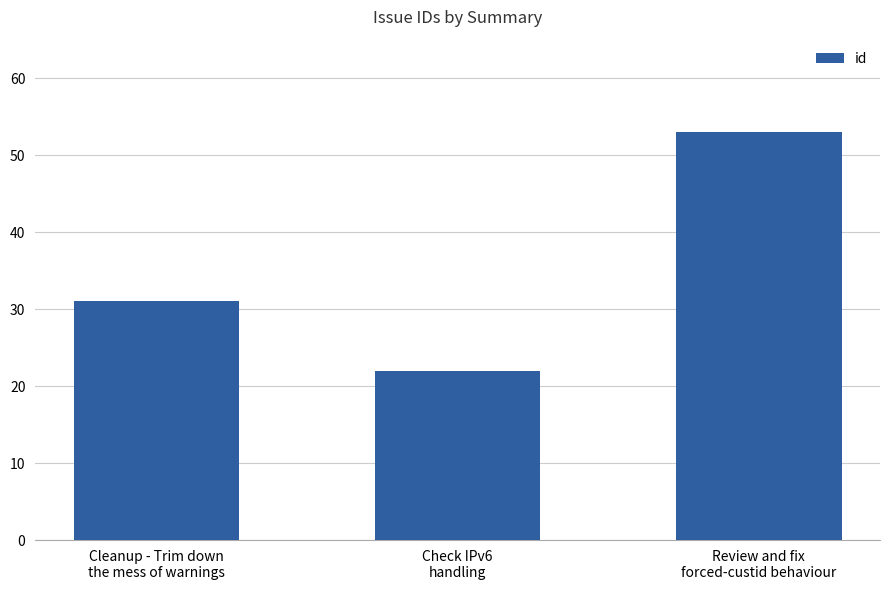

Reading left to right, list all the values displayed in this chart.

31	22	53